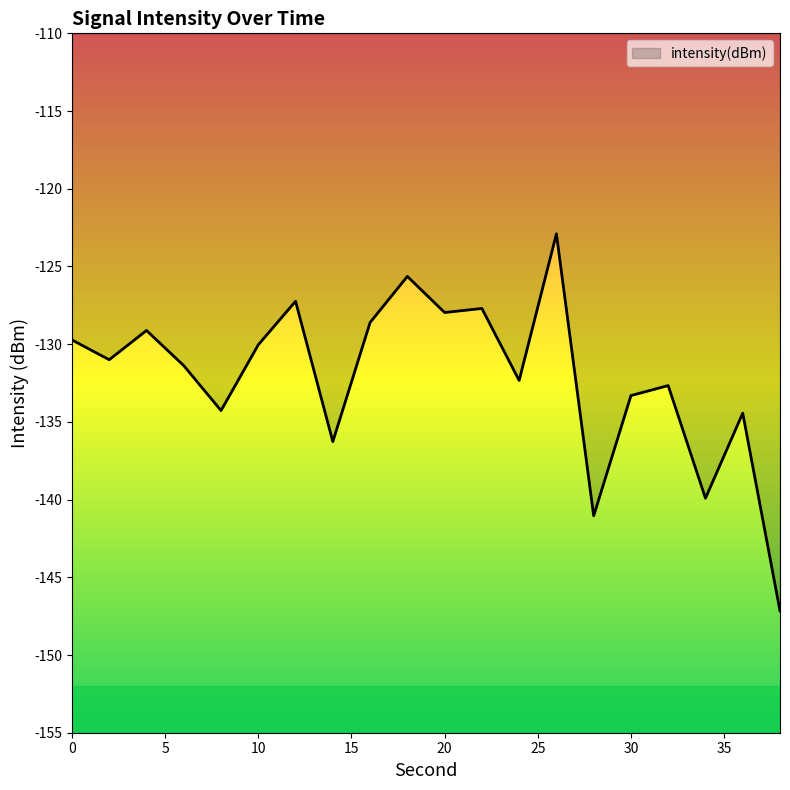

What is the difference between the maximum and minimum values?

24.3